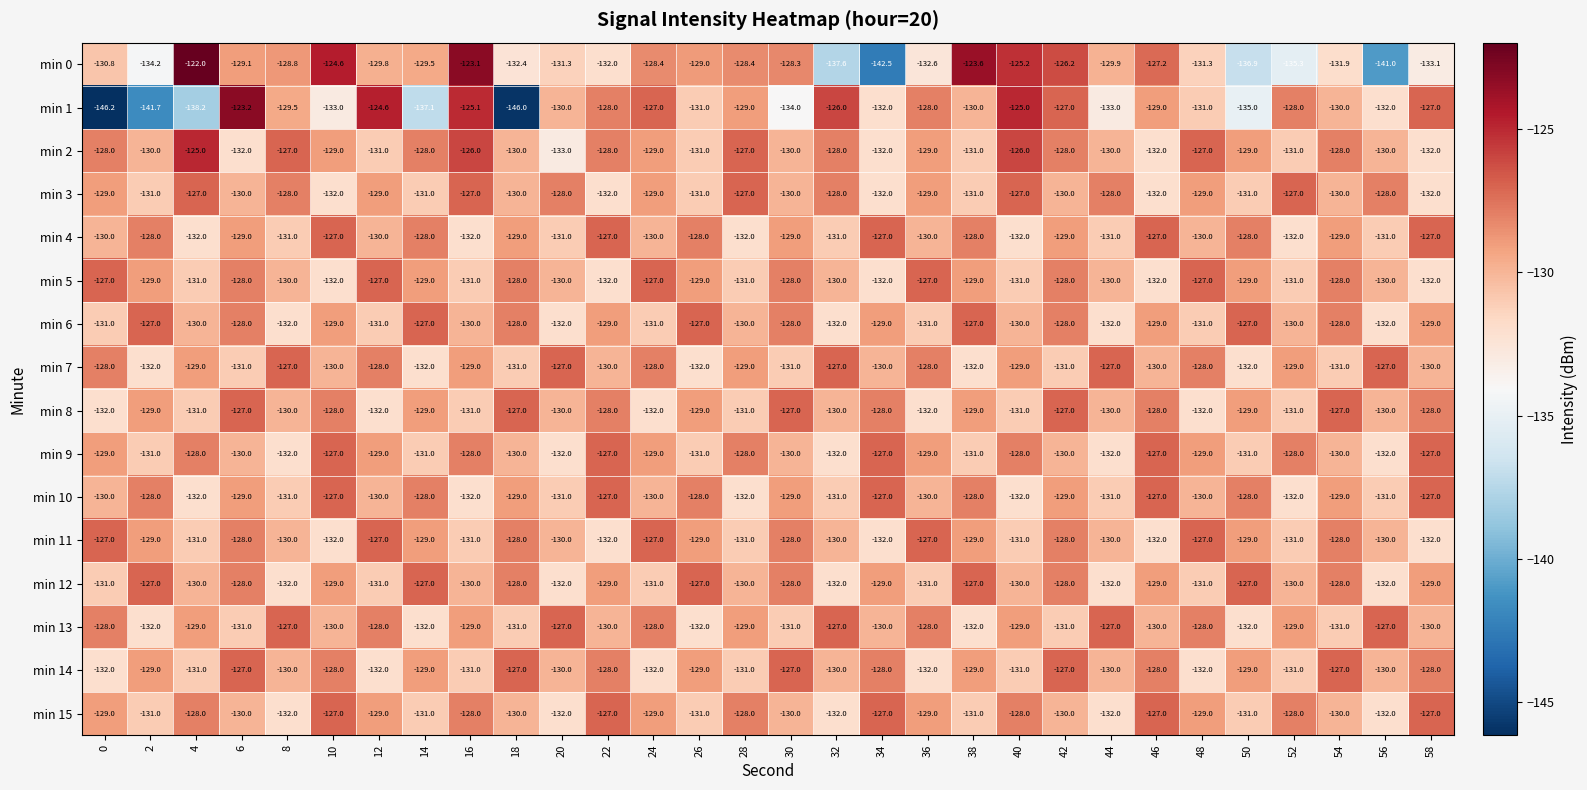

What is the difference between the highest and lowest values at 28?

5.0